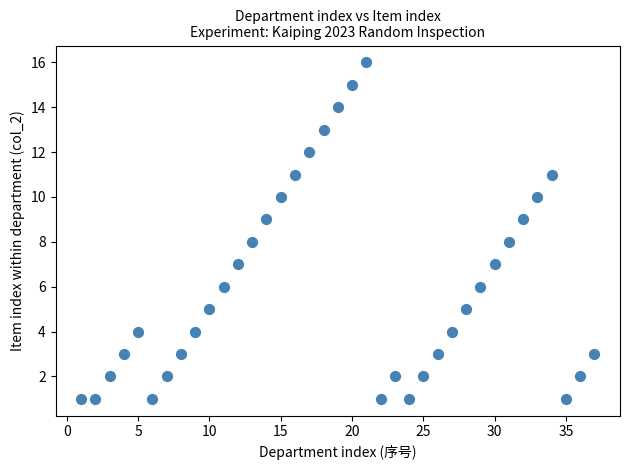

What is the range of Y values (max minus min)?

15